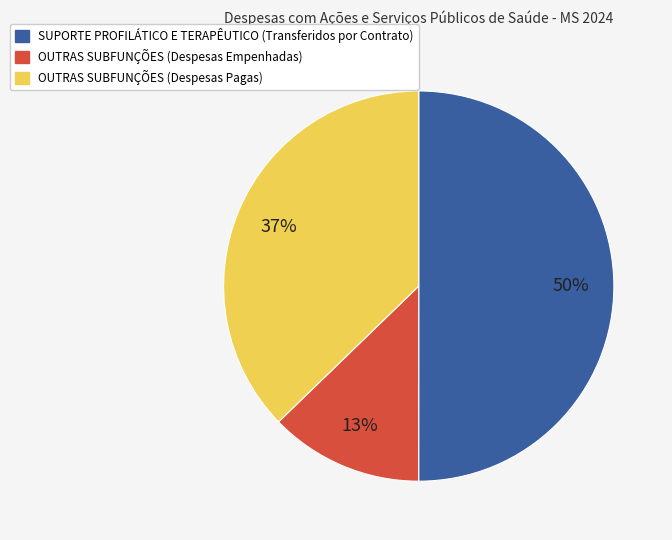

Count the number of slices in the pie.

3